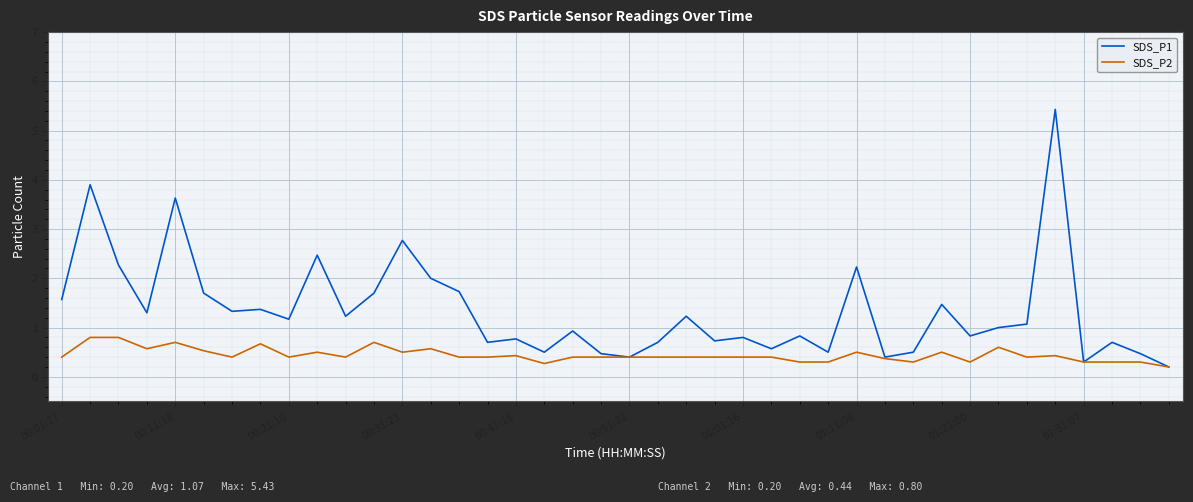

Which series has the largest total across all categories?

SDS_P1